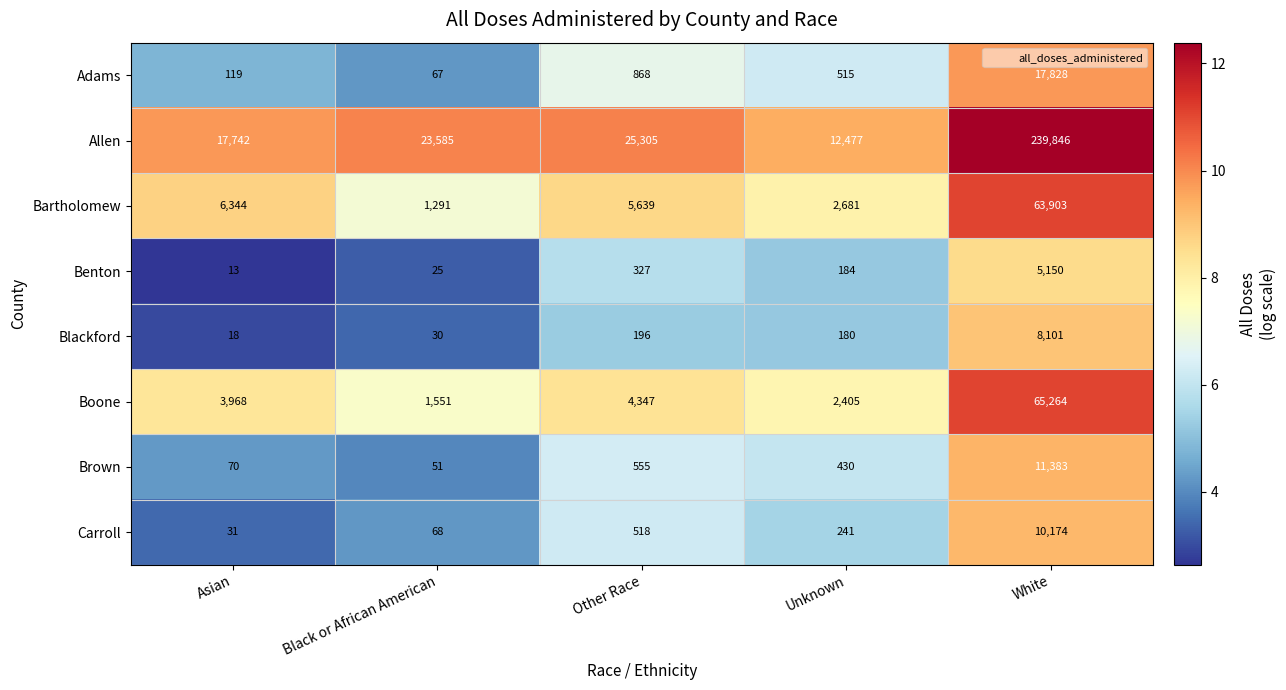

Between Other Race and Unknown, which series saw the biggest shift?

Allen